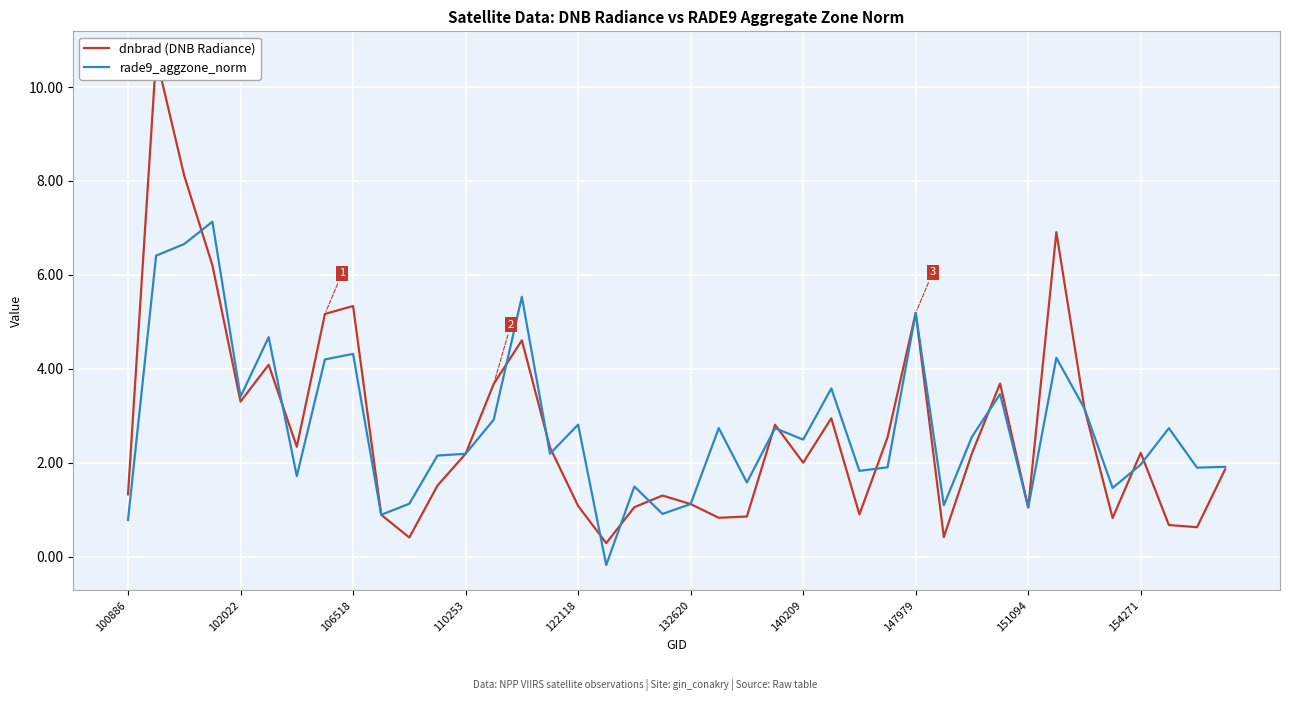

Is this an area chart (filled region under the line)?

No